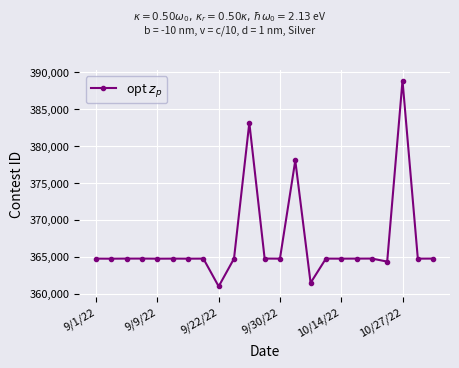

What is the difference between the second highest and second lowest values?

21720